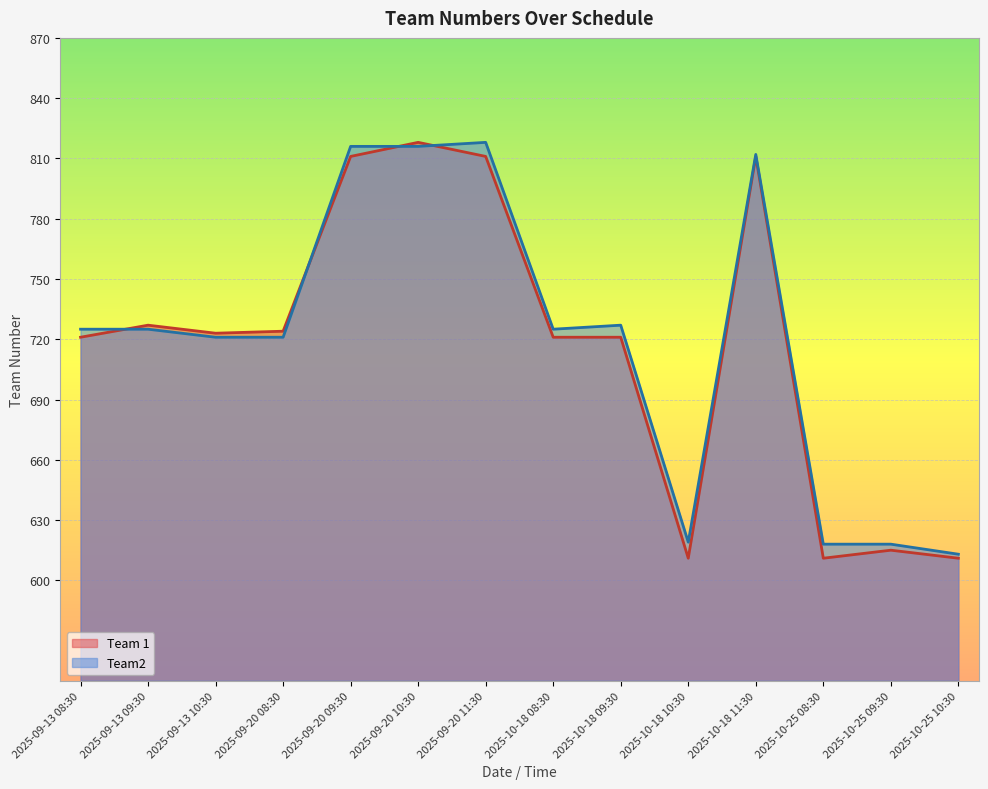

Reading right to left, what are all the values shown in this chart?

Team 1: 2025-10-25 10:30=611	2025-10-25 09:30=615	2025-10-25 08:30=611	2025-10-18 11:30=811	2025-10-18 10:30=611	2025-10-18 09:30=721	2025-10-18 08:30=721	2025-09-20 11:30=811	2025-09-20 10:30=818	2025-09-20 09:30=811	2025-09-20 08:30=724	2025-09-13 10:30=723	2025-09-13 09:30=727	2025-09-13 08:30=721
Team2: 2025-10-25 10:30=613	2025-10-25 09:30=618	2025-10-25 08:30=618	2025-10-18 11:30=812	2025-10-18 10:30=619	2025-10-18 09:30=727	2025-10-18 08:30=725	2025-09-20 11:30=818	2025-09-20 10:30=816	2025-09-20 09:30=816	2025-09-20 08:30=721	2025-09-13 10:30=721	2025-09-13 09:30=725	2025-09-13 08:30=725